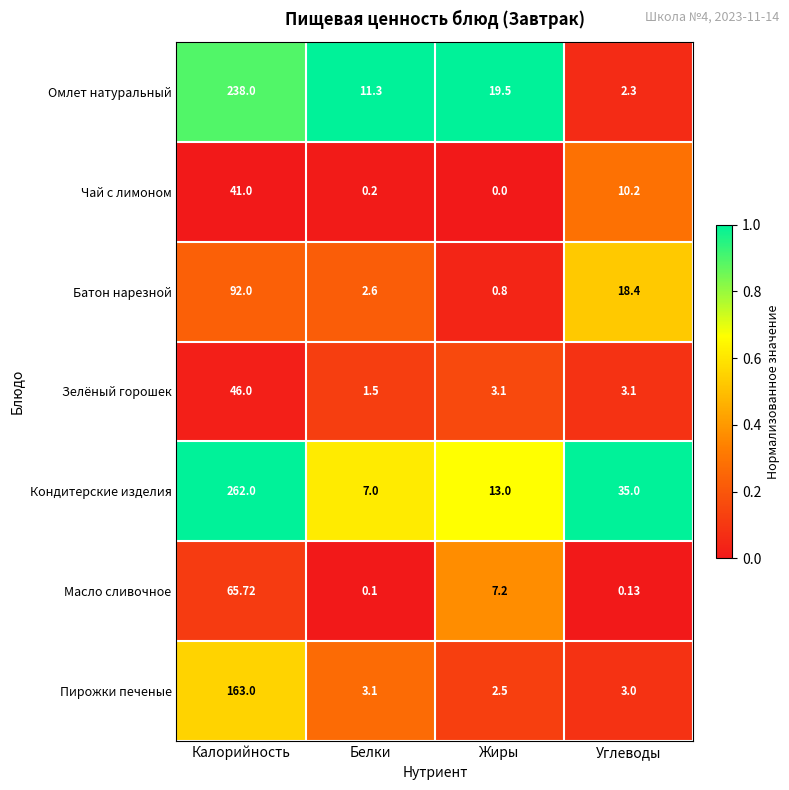

Which series has the largest range (max minus min)?

Кондитерские изделия